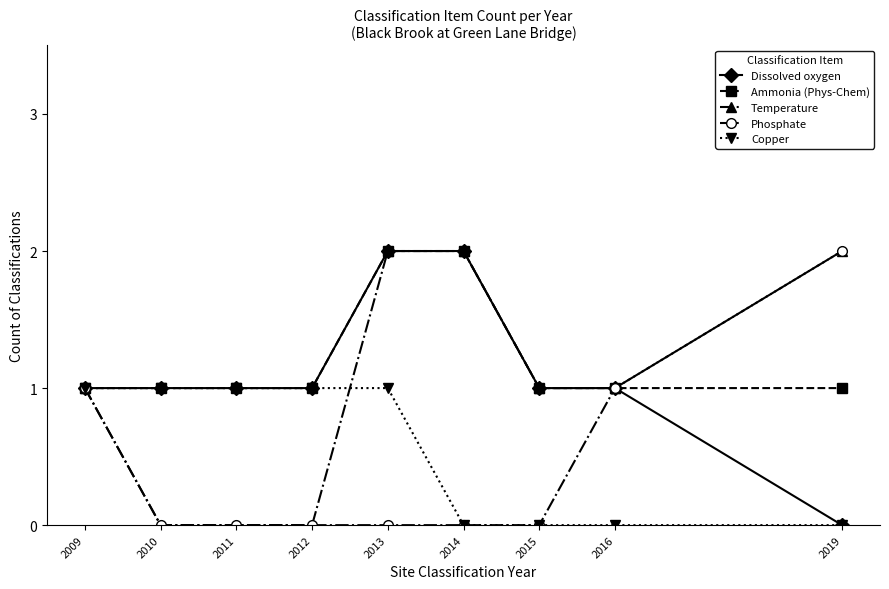

What is the total value across all series at 2010?

3